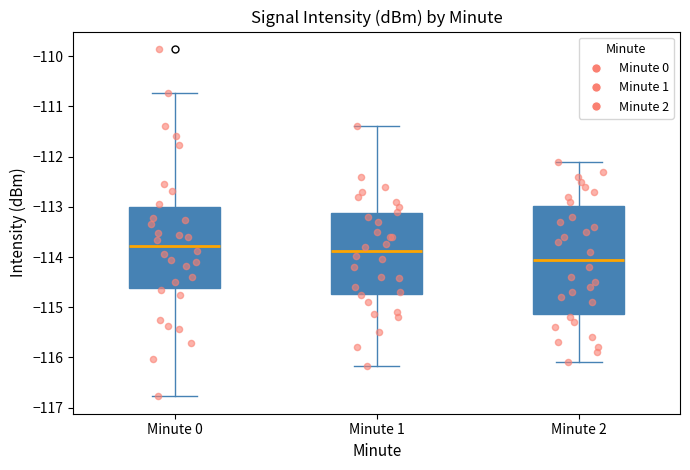

Which box's median line is the highest?

Minute 0